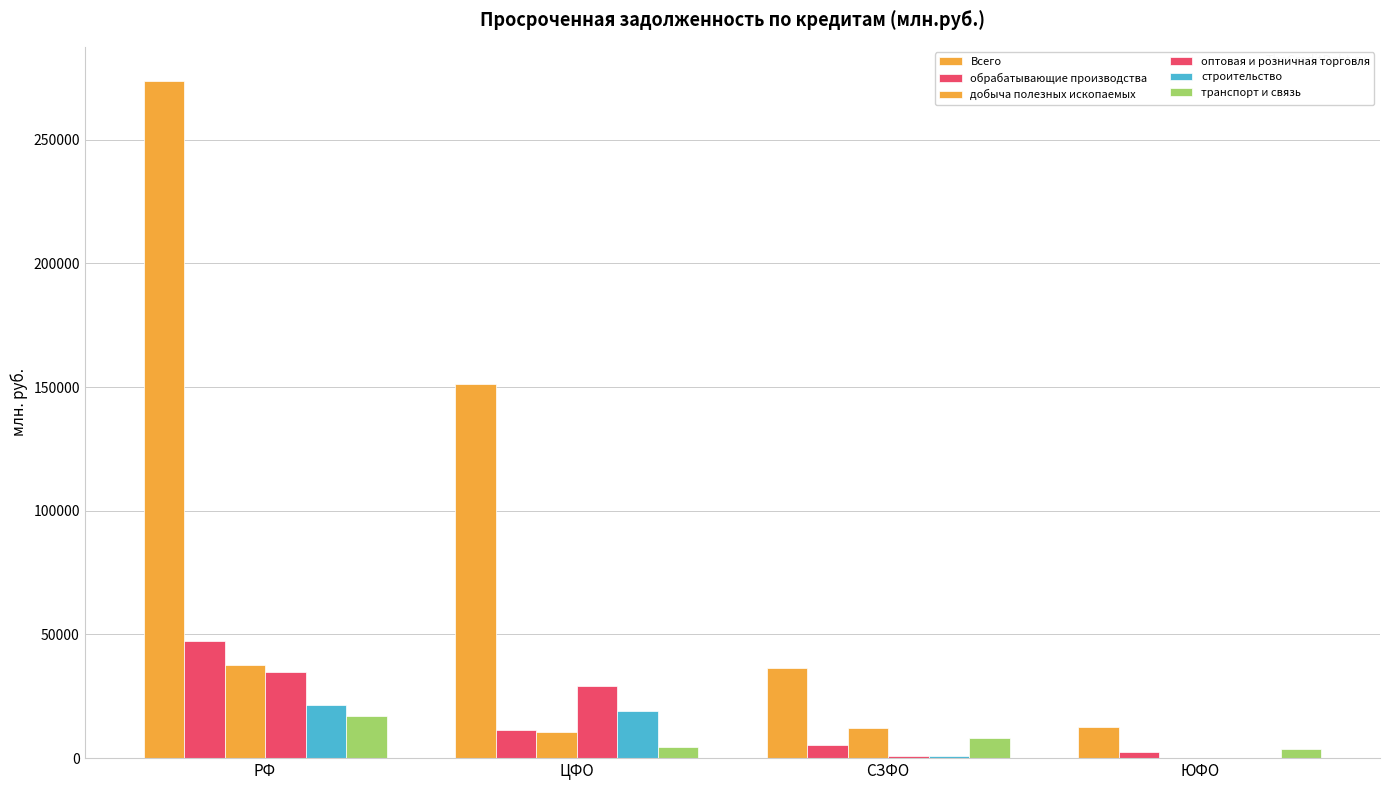

The оптовая и розничная торговля series shows 784 at СЗФО. True or false?

True